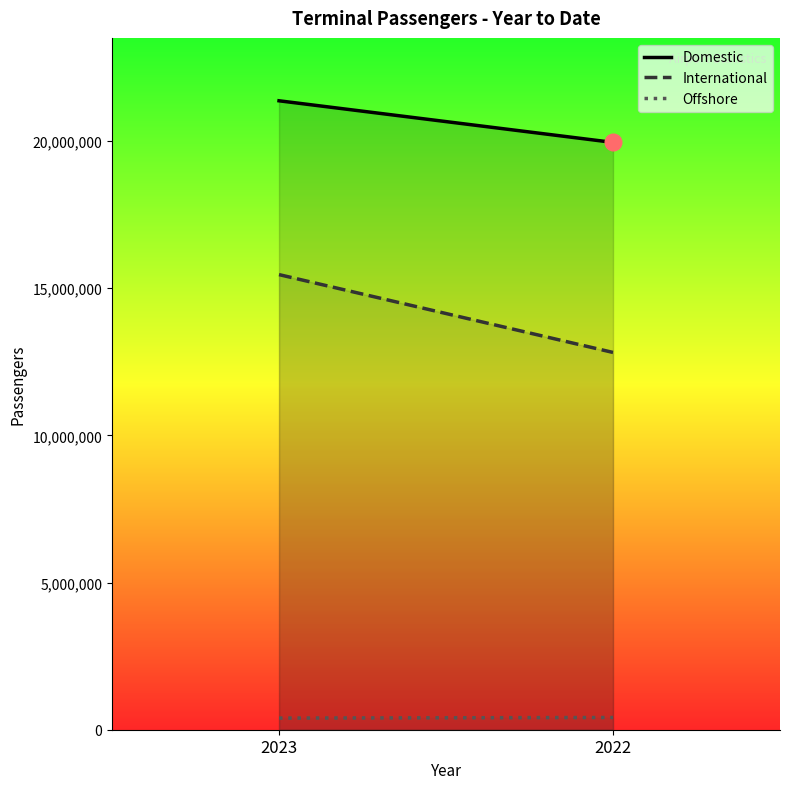

List the series in order of their overall mean, lowest first.

Offshore, International, Domestic